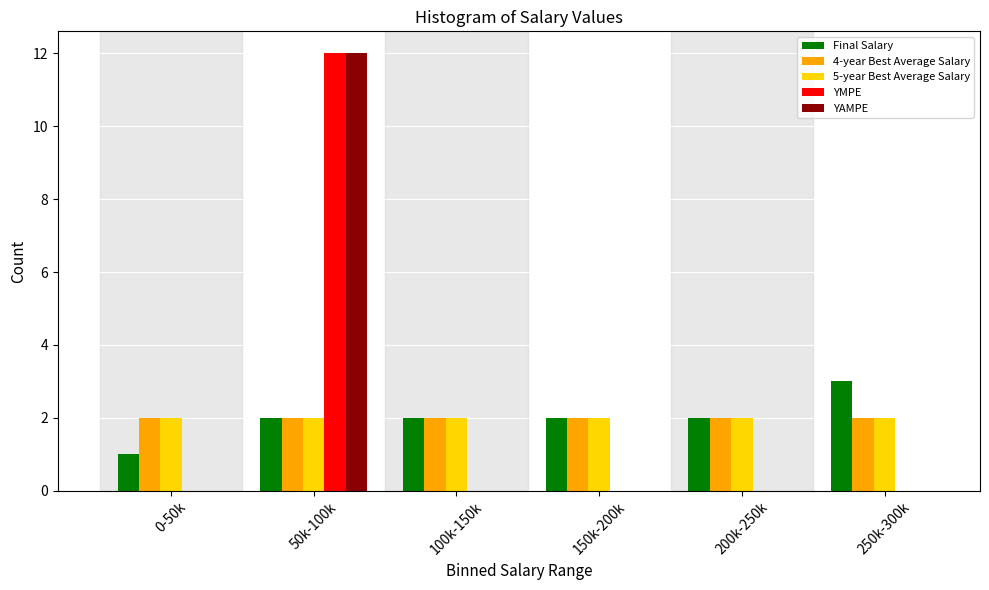

Reading left to right, list all the values displayed in this chart.

Final Salary: 0-50k=1	50k-100k=2	100k-150k=2	150k-200k=2	200k-250k=2	250k-300k=3
4-year Best Average Salary: 0-50k=2	50k-100k=2	100k-150k=2	150k-200k=2	200k-250k=2	250k-300k=2
5-year Best Average Salary: 0-50k=2	50k-100k=2	100k-150k=2	150k-200k=2	200k-250k=2	250k-300k=2
YMPE: 0-50k=0	50k-100k=12	100k-150k=0	150k-200k=0	200k-250k=0	250k-300k=0
YAMPE: 0-50k=0	50k-100k=12	100k-150k=0	150k-200k=0	200k-250k=0	250k-300k=0